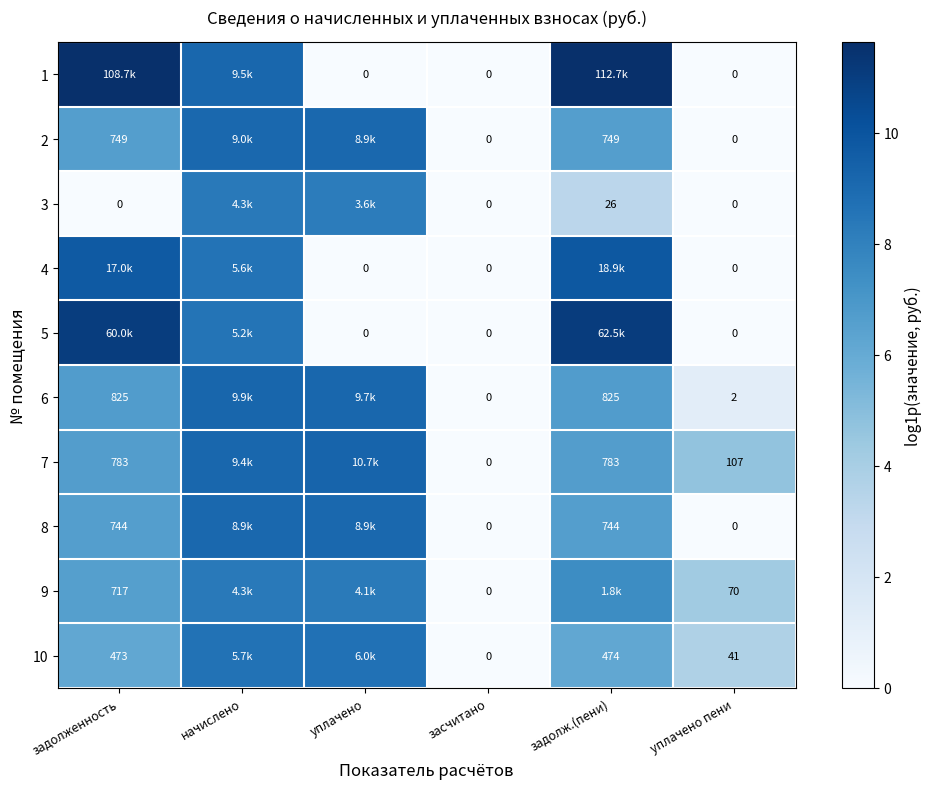

The 6 series shows 13.2 at начислено. True or false?

False